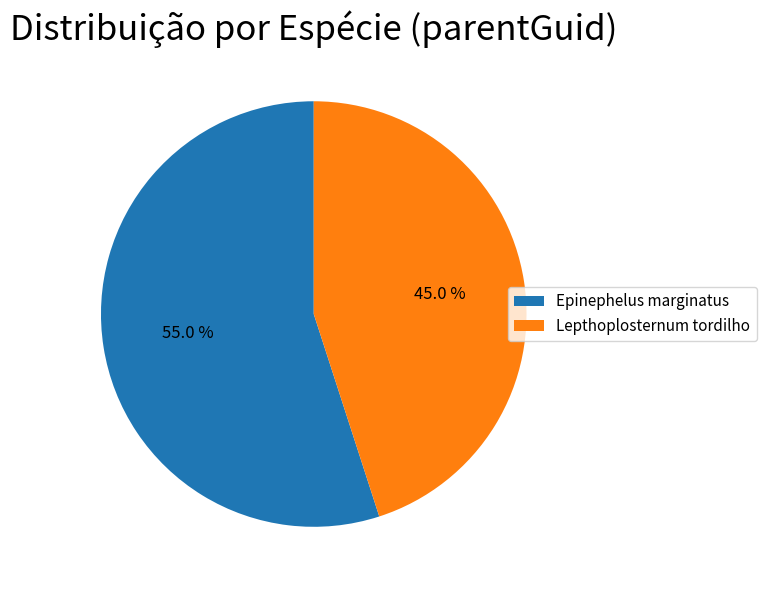

To the nearest percent, what is the average slice percentage?

50%